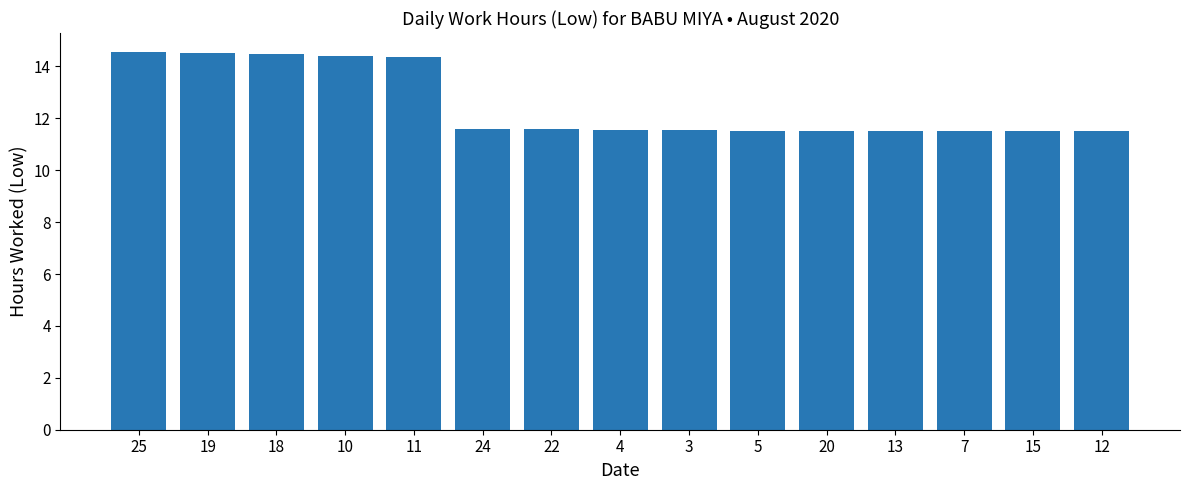

What is the maximum value shown in the chart?

14.6